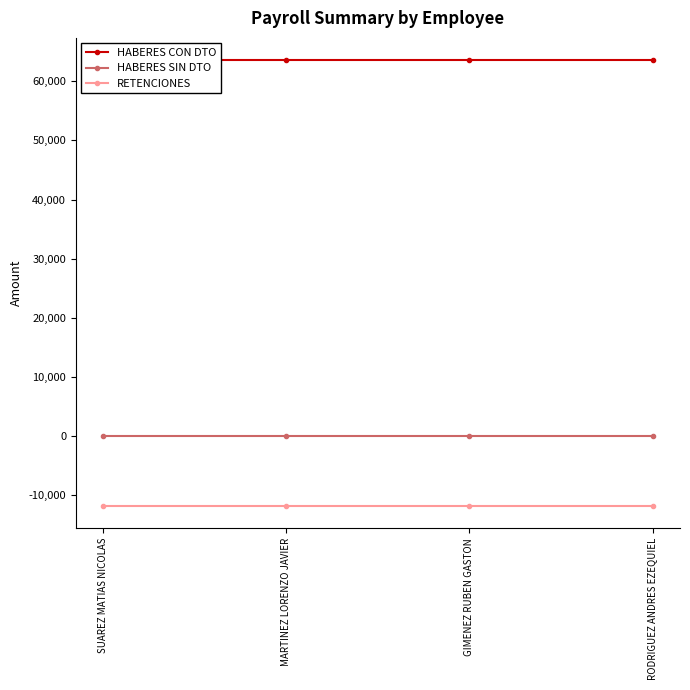

Where is RETENCIONES nearest to the value -11756?

SUAREZ MATIAS NICOLAS